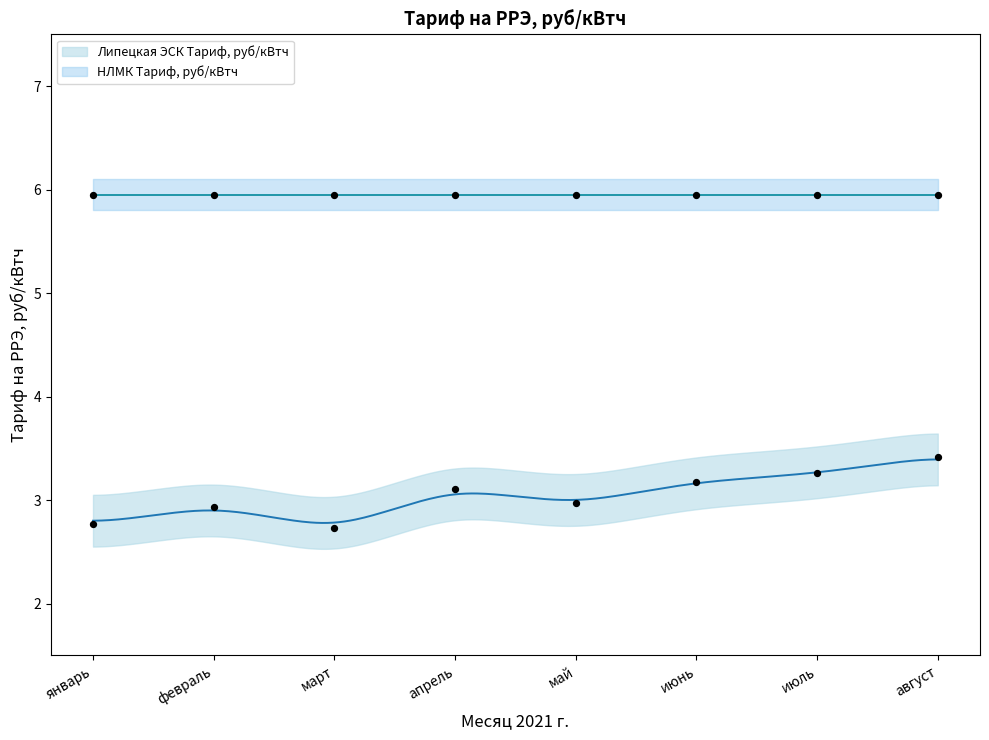

Which has a higher value, июнь or август?

август